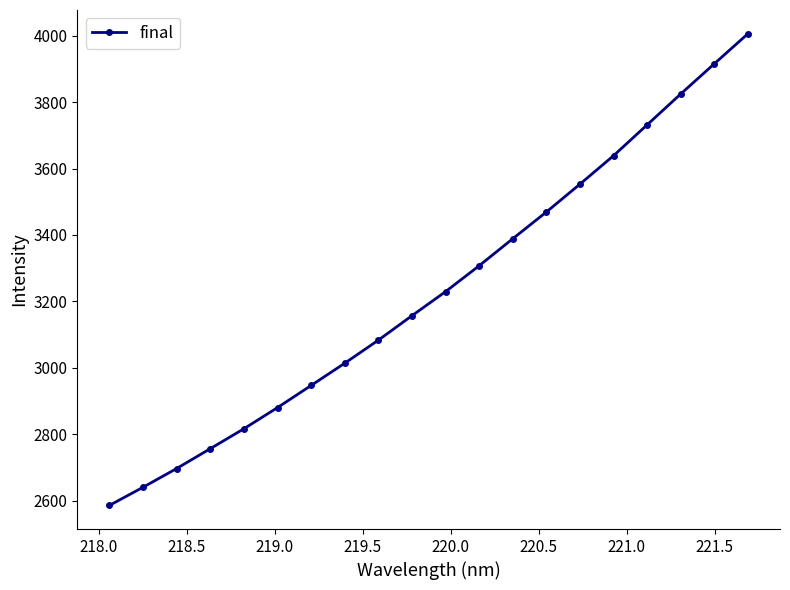

What is the difference between the second highest and minimum values?

1329.2